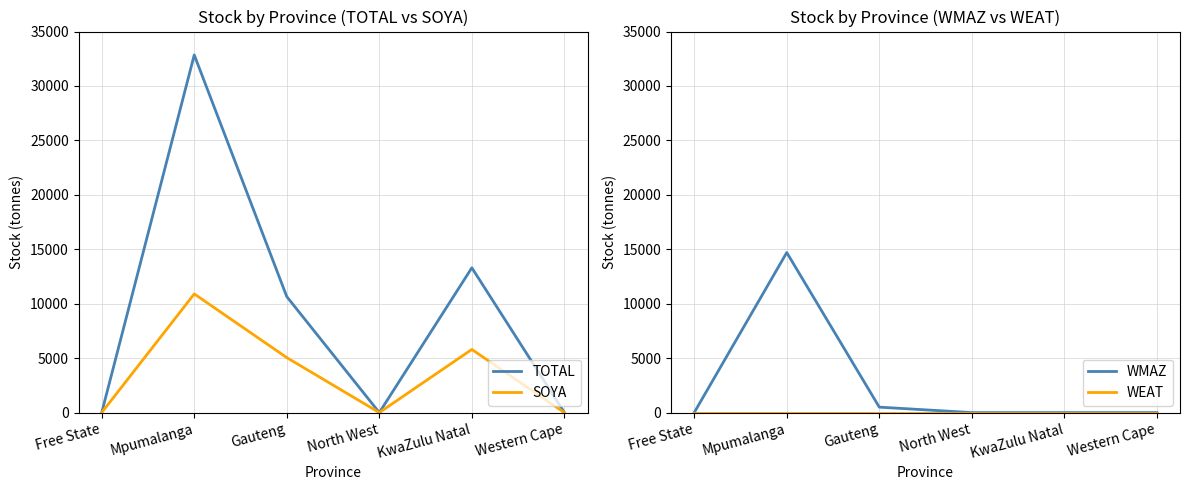

Which series has the largest total across all categories?

TOTAL